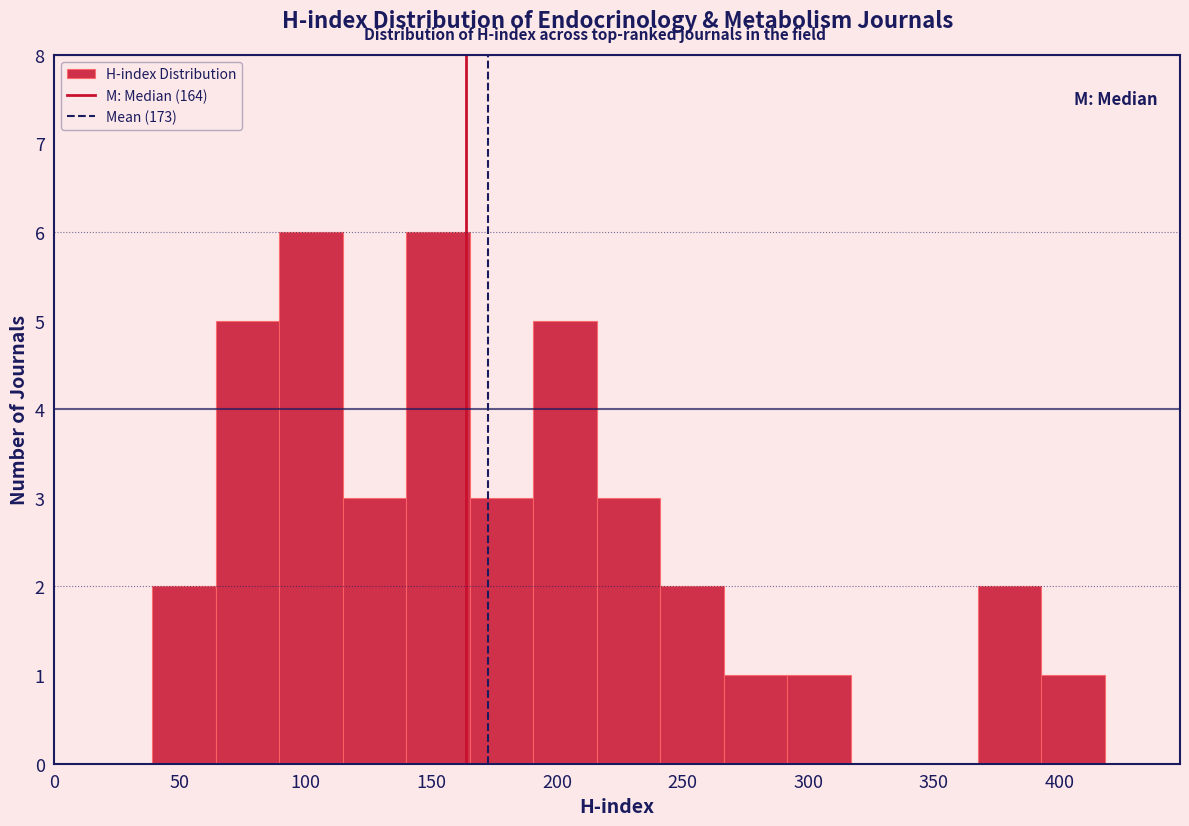

Reading left to right, transcribe this chart: for each bar, give the range it covers on the x-axis and its height. Neither the bar edges nor the heights are printed on the chart, so give them approximately, as read against the axes.

40 to 65: 2
65 to 90: 5
90 to 115: 6
115 to 140: 3
140 to 165: 6
165 to 190: 3
190 to 215: 5
215 to 240: 3
240 to 265: 2
265 to 290: 1
290 to 315: 1
315 to 340: 0
340 to 365: 0
365 to 395: 2
395 to 420: 1